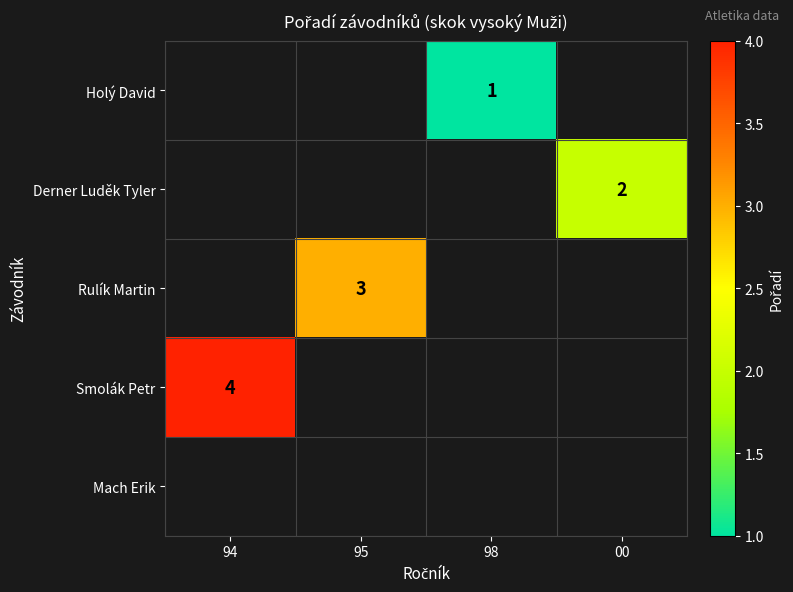

The Derner Luděk Tyler series shows 1 at 00. True or false?

False